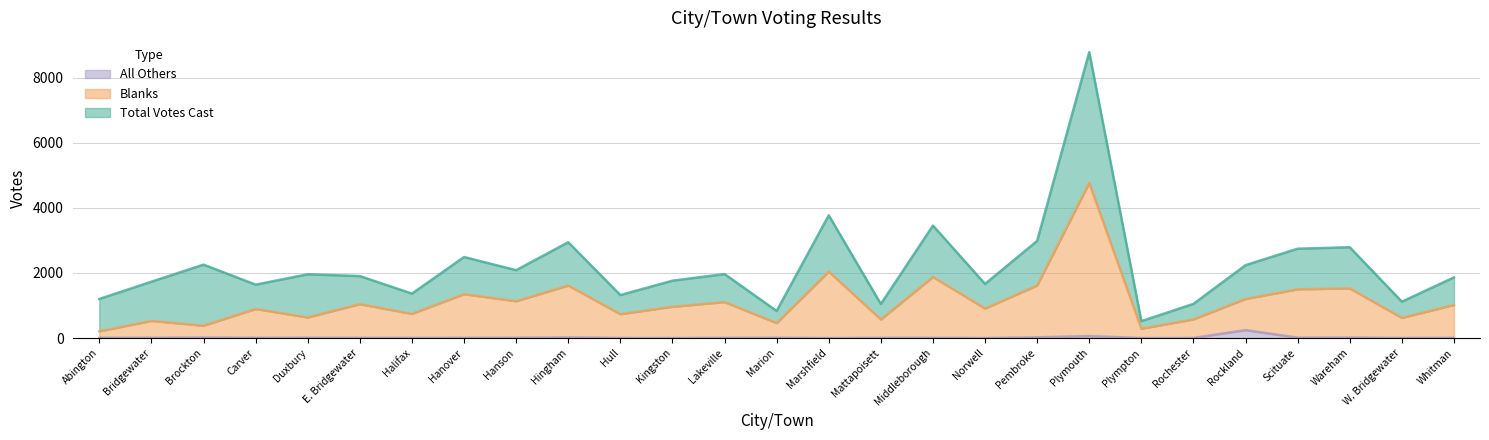

How many lines are shown in the chart?

3